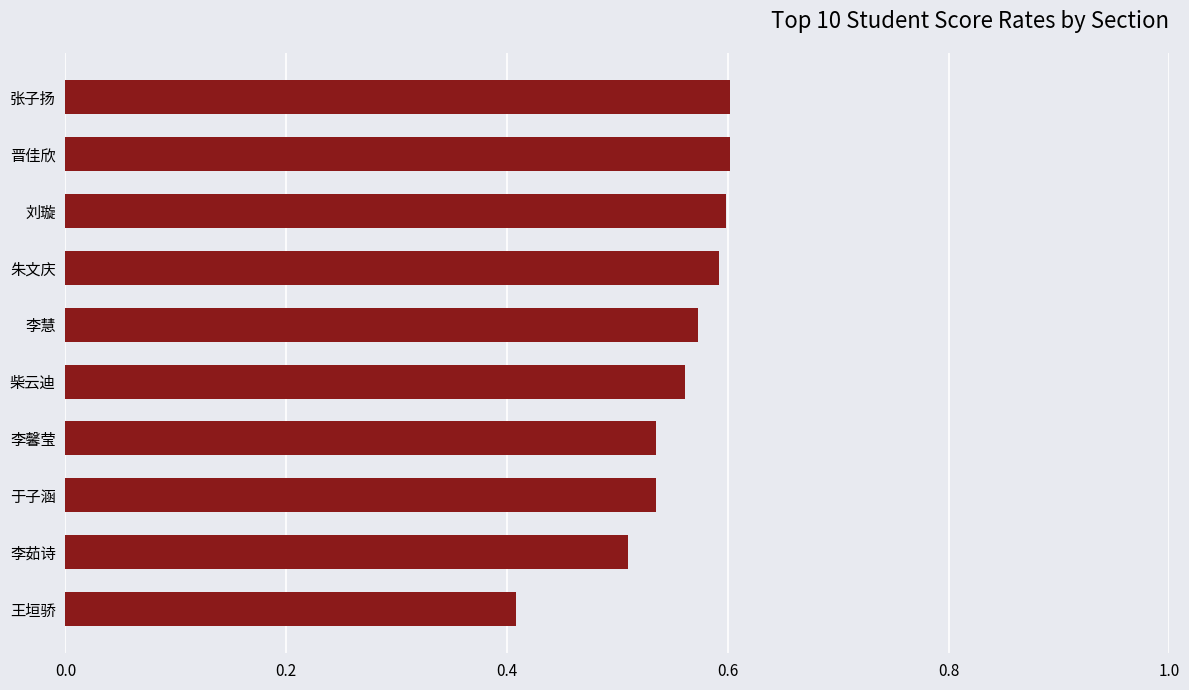

What is the change in value from 王垣骄 to 刘璇?

+0.2